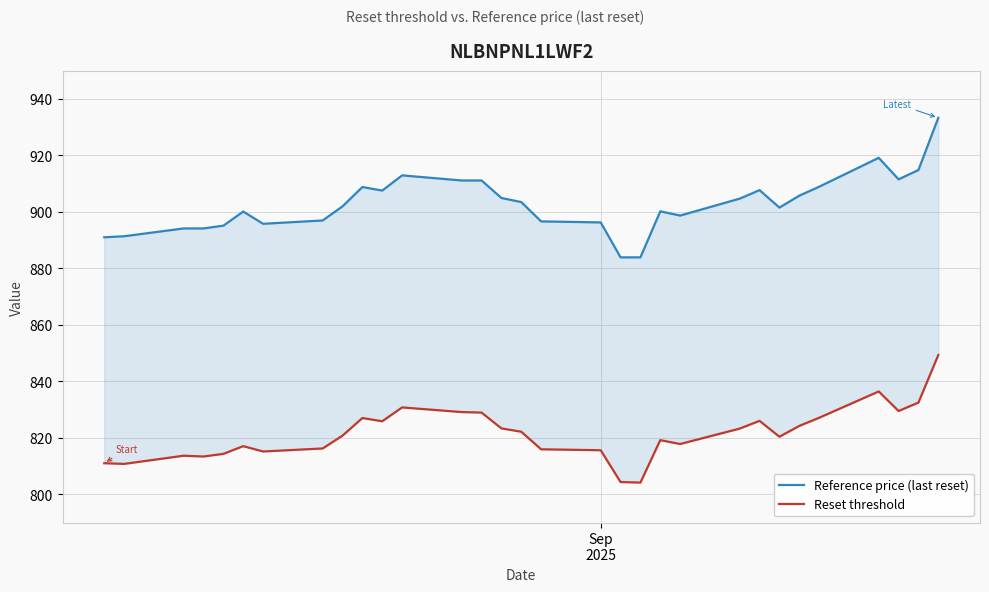

Does the chart display data point markers on the line(s)?

No